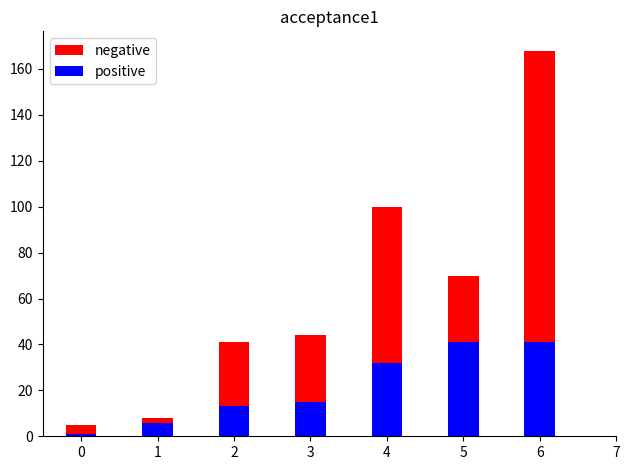

What is the difference between the positive values at 6 and 0?

40